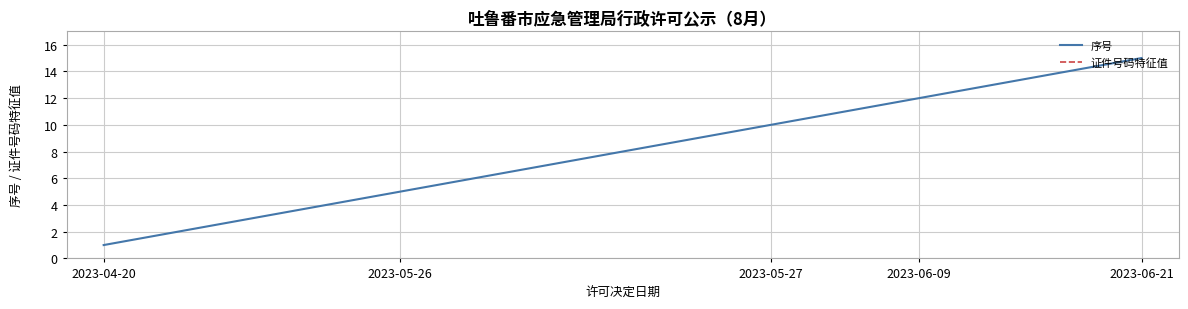

What is the label of the 9th point from the left?

8